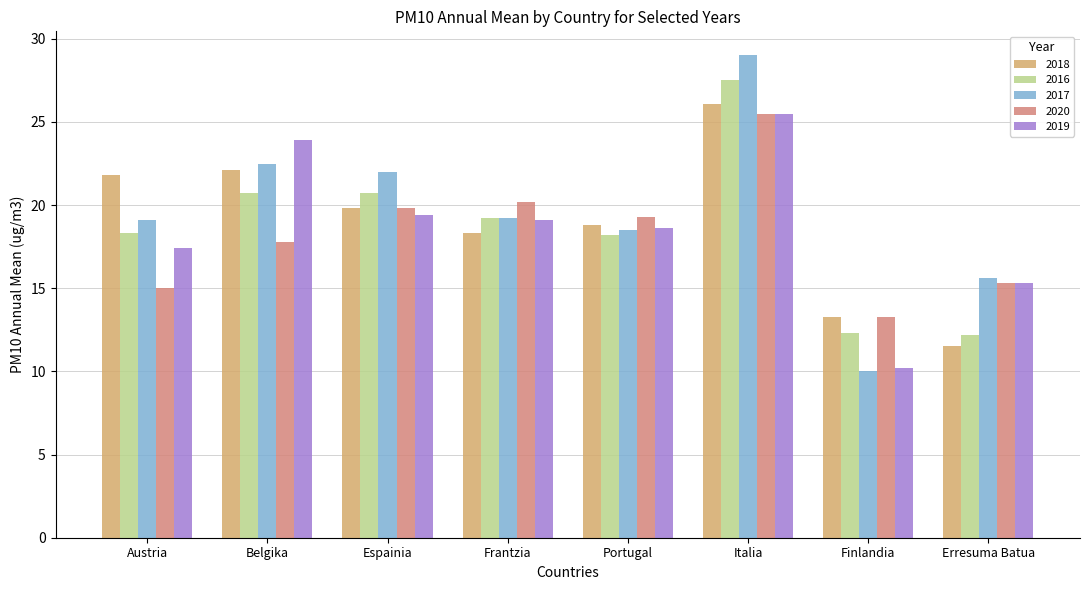

At which label does 2020 reach its peak?

Italia